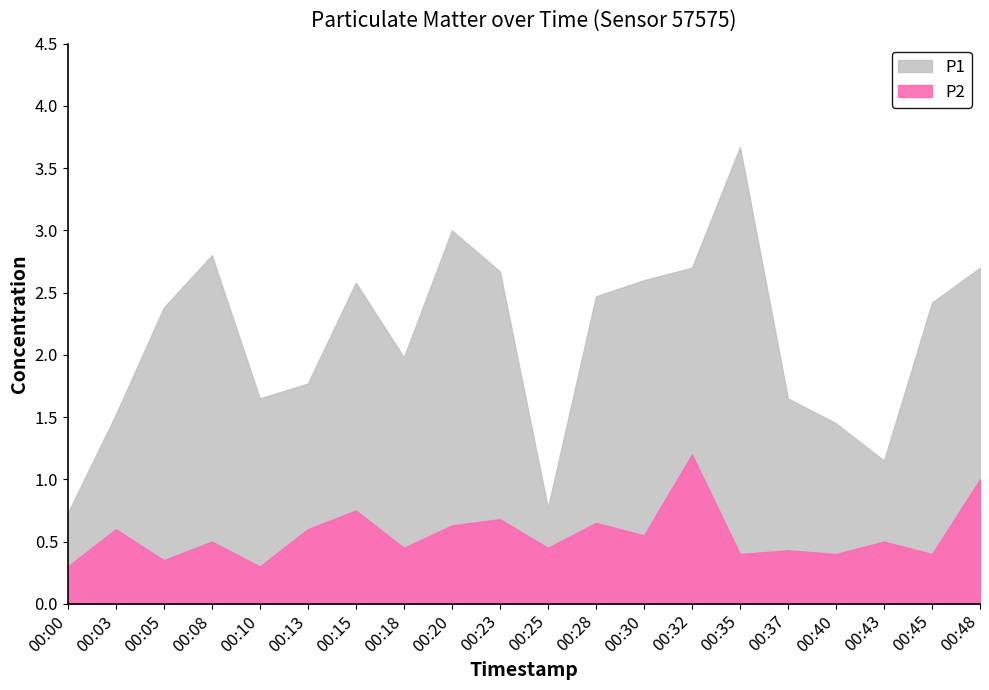

At how many categories does at least one series exceed 0?

20